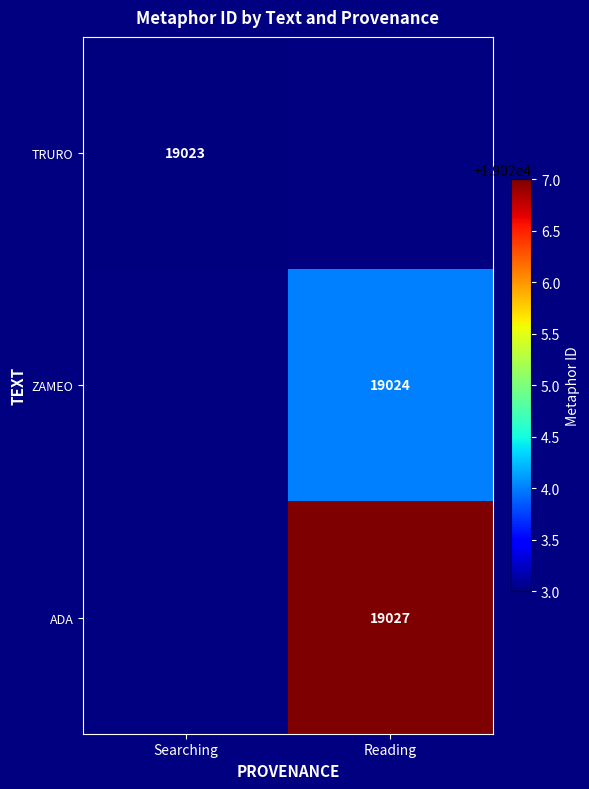

Which has a higher value, Searching or Reading?

Reading